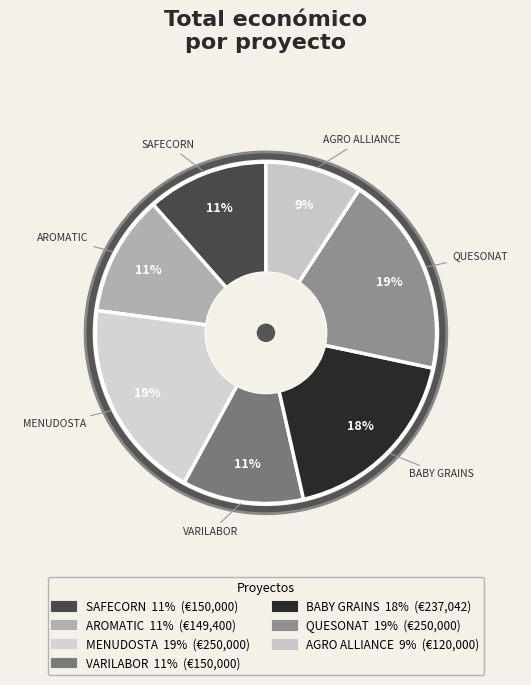

Which category has the biggest portion of the pie?

MENUDOSTA